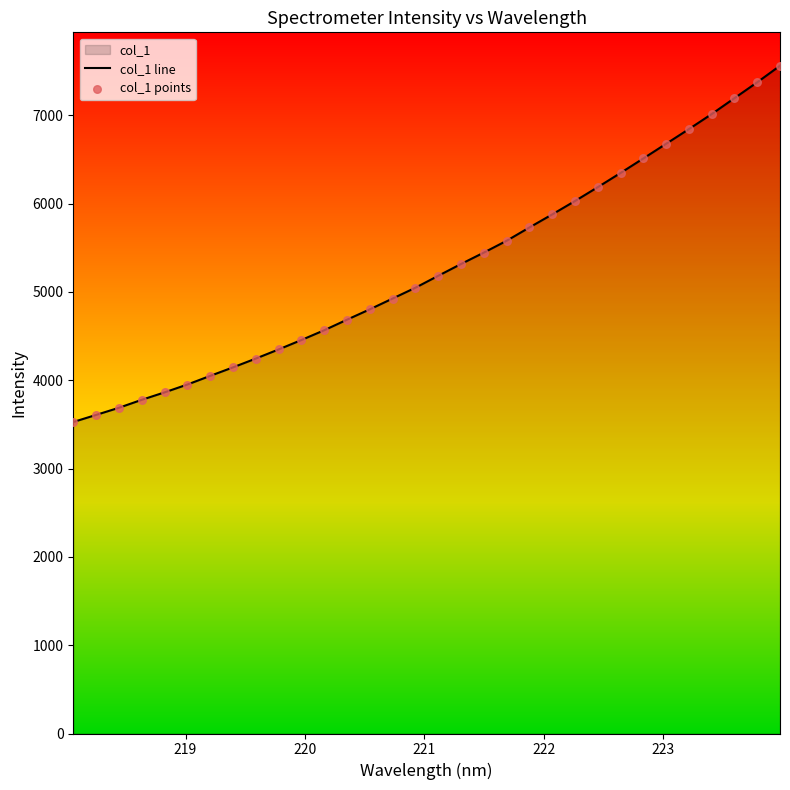

Which series has the largest total across all categories?

col_1 line